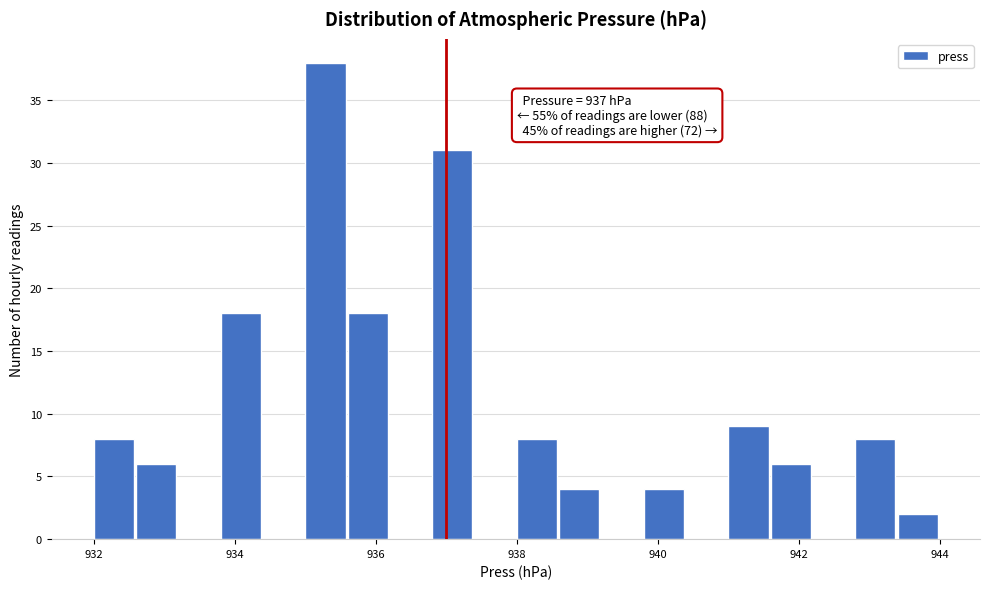

Read against the x-axis, roughly where is the centre of the tallest bar?

935.2